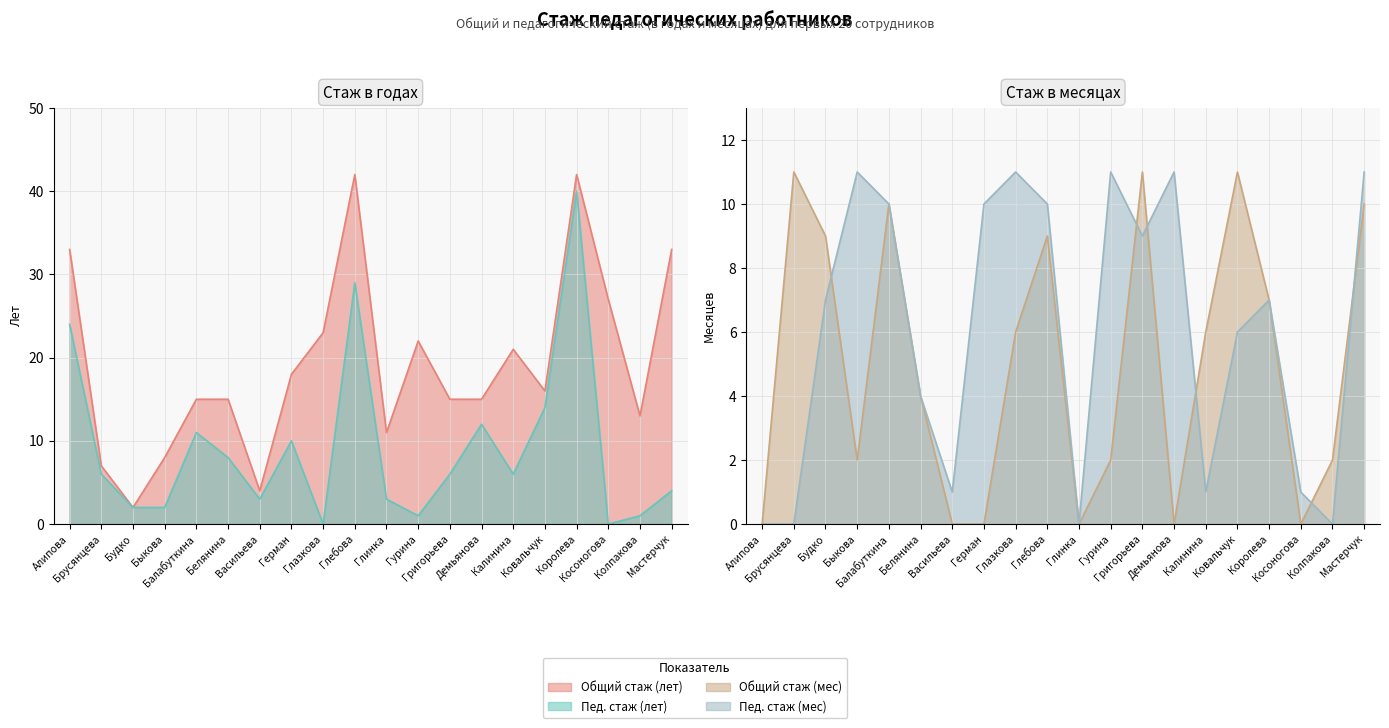

Rank the series by their maximum value, from highest to lowest.

Общий стаж (лет), Пед. стаж (лет), Общий стаж (мес), Пед. стаж (мес)